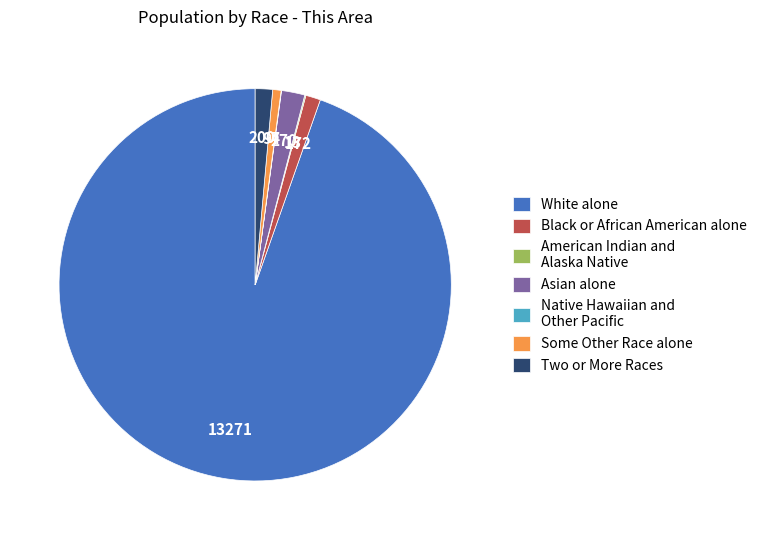

Which category has the biggest portion of the pie?

White alone